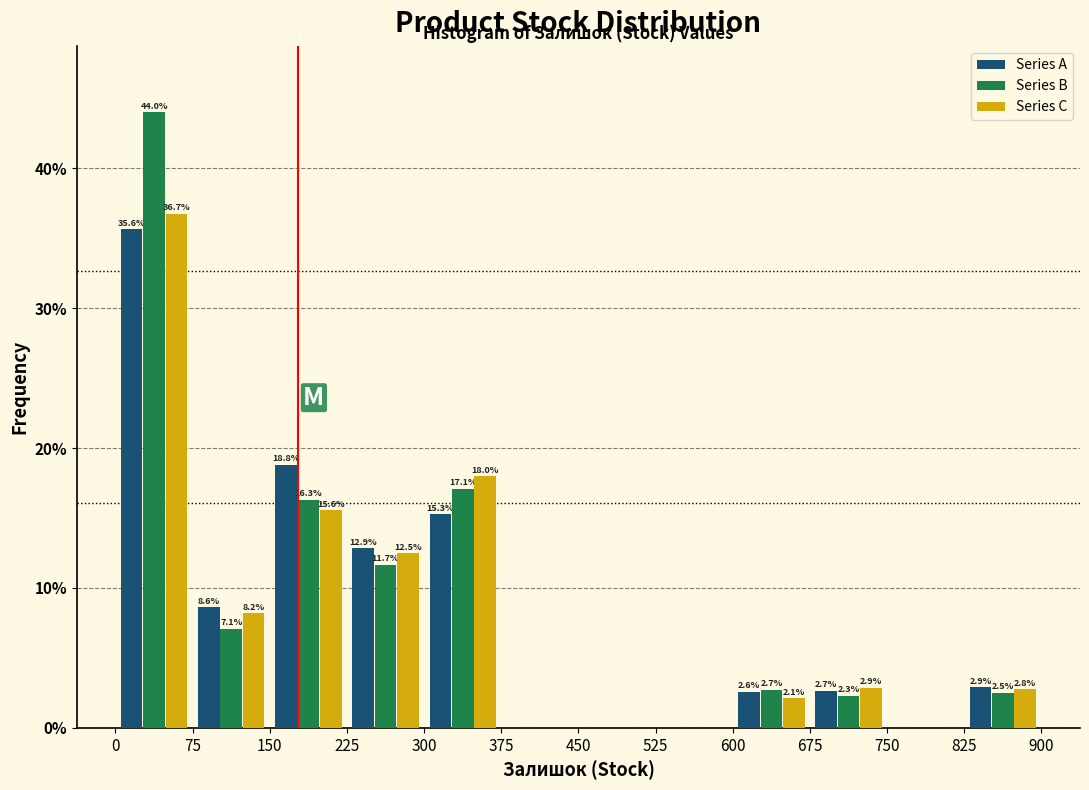

In the Series C series, which range on the x-axis has the tallest bar?

0 to 75